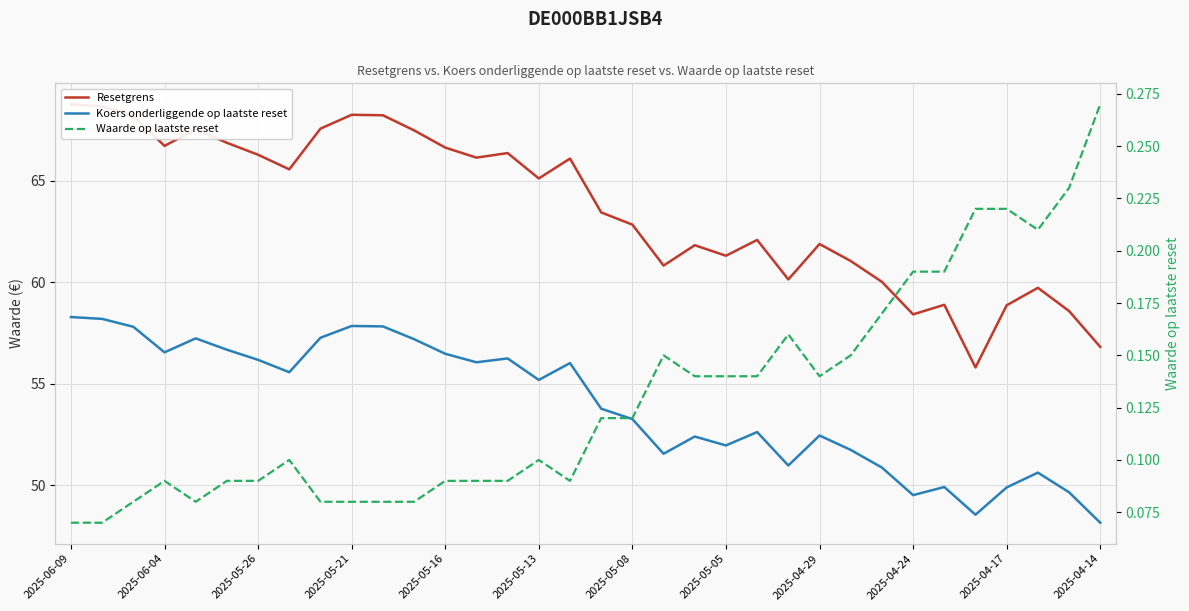

What is the smallest value displayed?

0.1